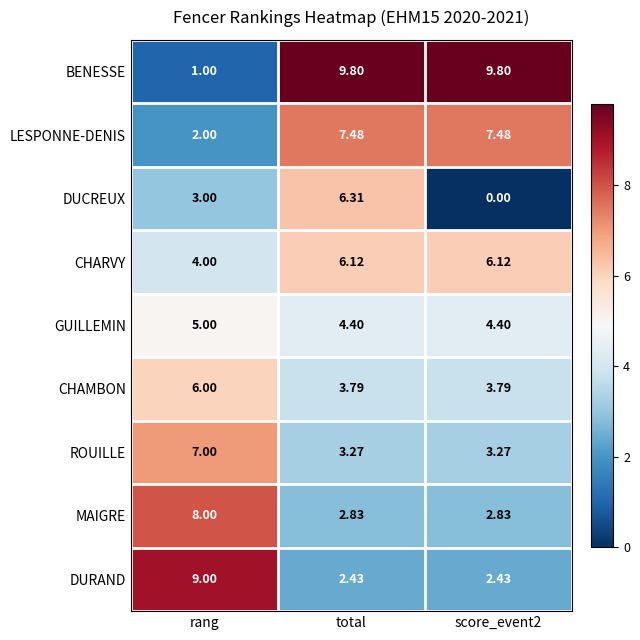

At which label does BENESSE first exceed 9?

total